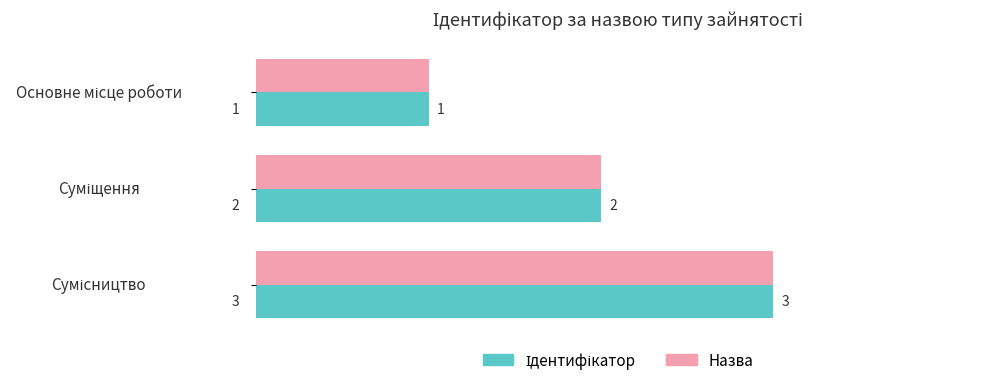

Count the Назва values in the range 1 to 3.

3